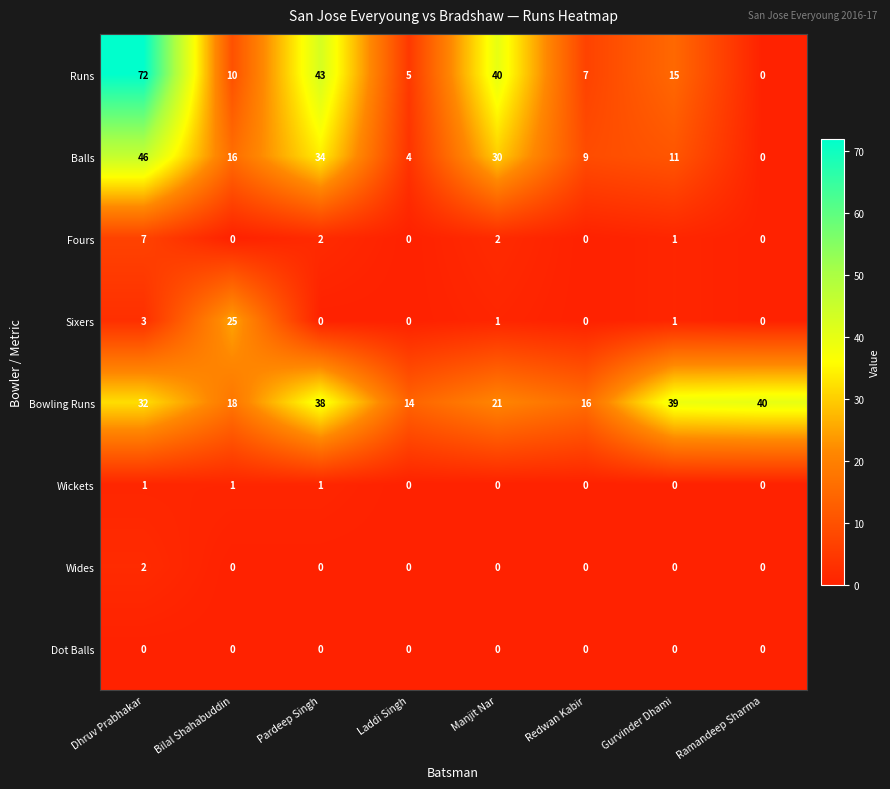

Which series has the largest range (max minus min)?

Runs